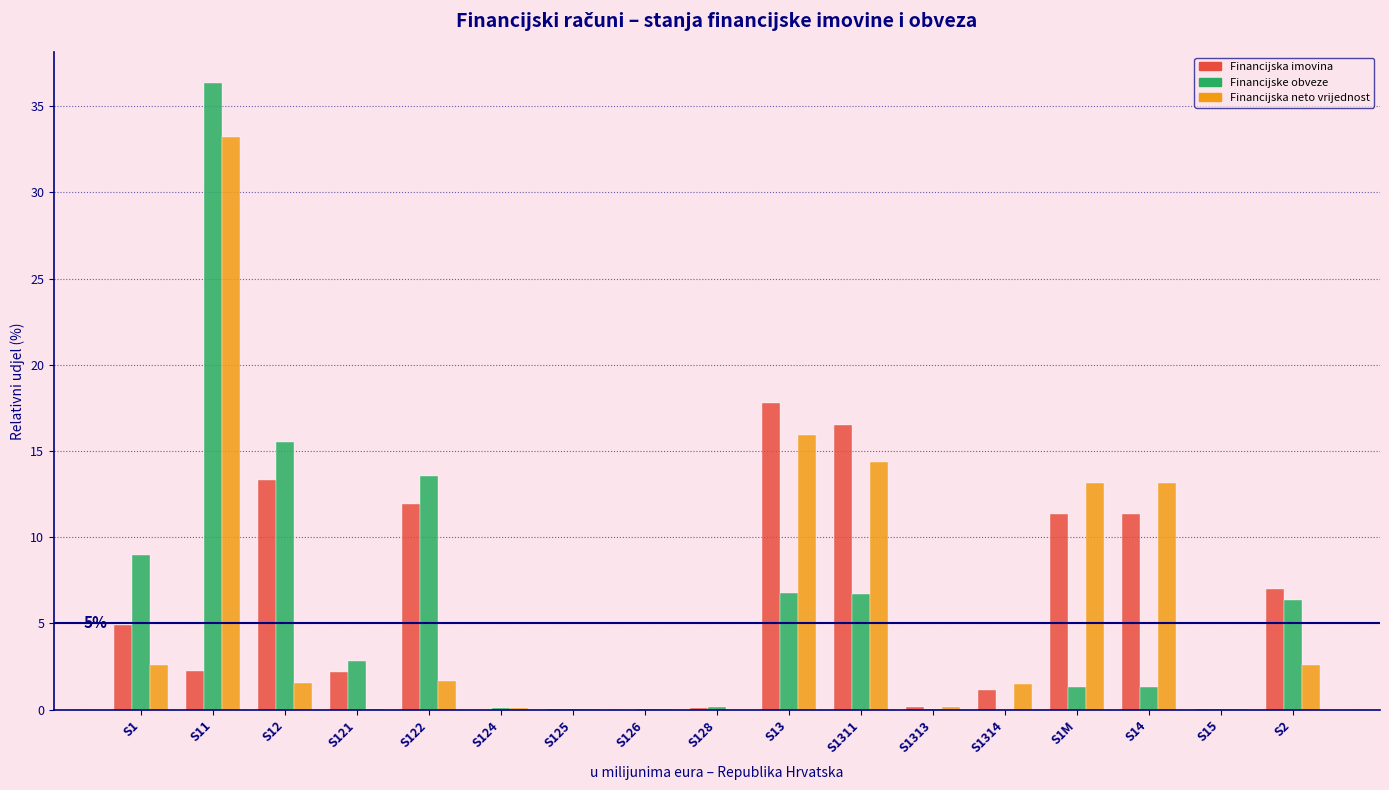

Which category has the highest value in the Financijske obveze series?

S11